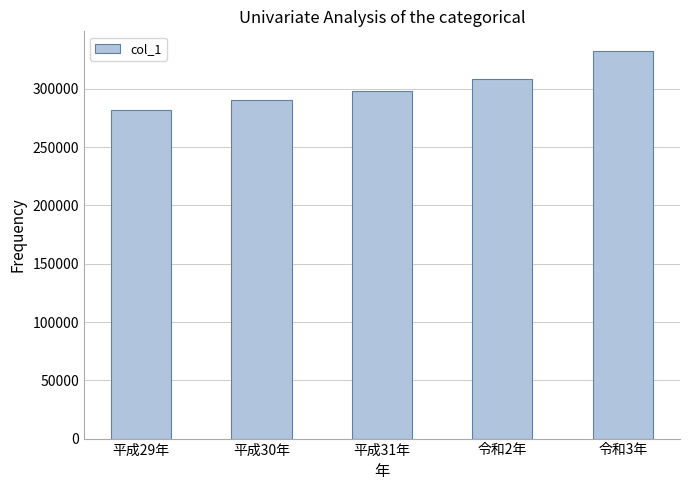

What is the difference between the values at 平成30年 and 平成29年?

8753